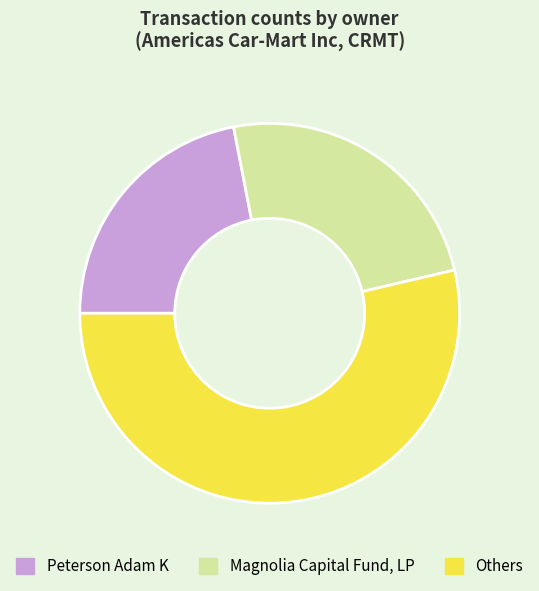

The Others slice represents 54% of the pie. True or false?

True